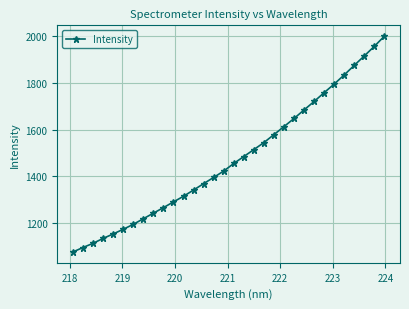

What is the value of the 24th point from the left?

1683.9